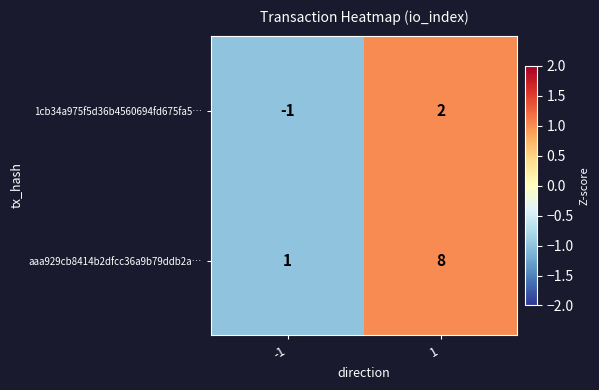

What is the approximate value of aaa929cb8414b2dfcc36a9b79ddb2a… at 1?

8